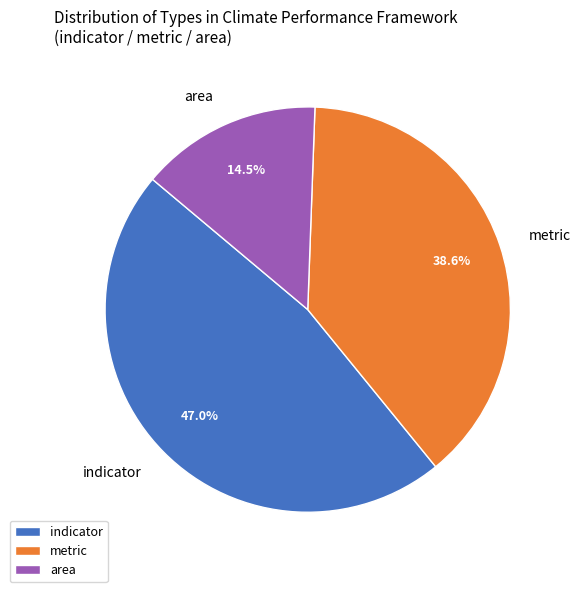

Count the number of slices in the pie.

3